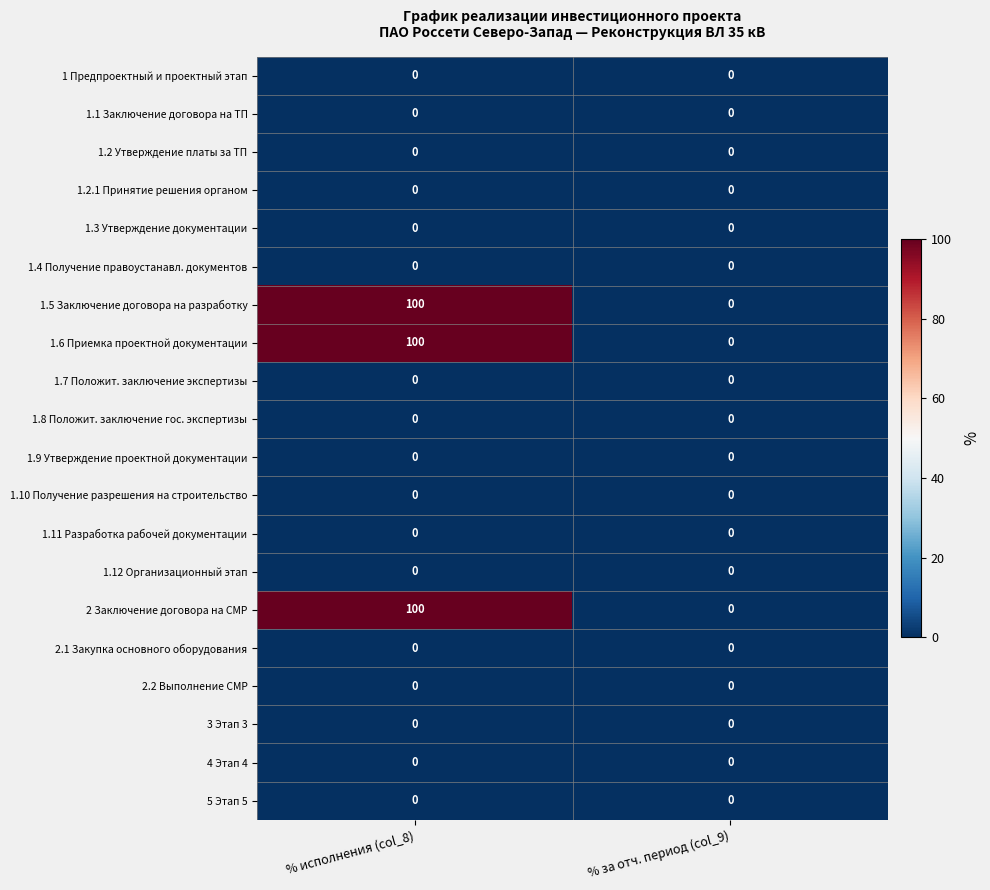

What is the sum of all 1.6 Приемка проектной документации values?

100